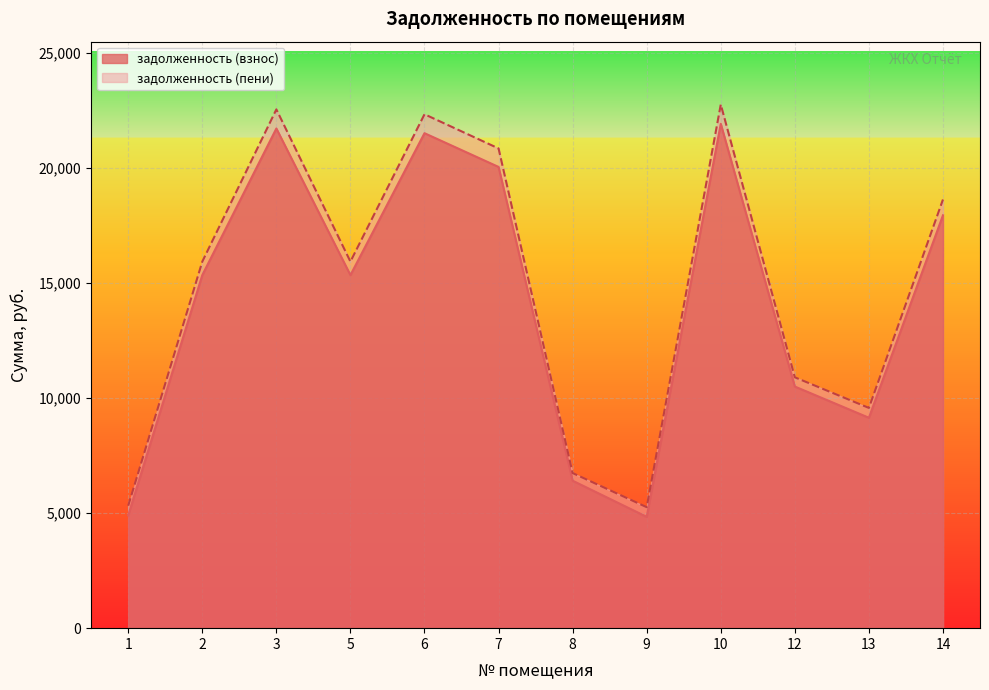

Reading left to right, extract all data points from this chart.

задолженность (взнос): 4899.8	15347.5	21720.8	15347.5	21516.8	20049.3	6410.7	4839.4	21924.8	10503.5	9146.3	17947.7
задолженность (пени): 5323.0	15934.4	22551.5	15934.4	22339.7	20852.8	6742.2	5258.6	22763.3	10905.2	9573.4	18634.1